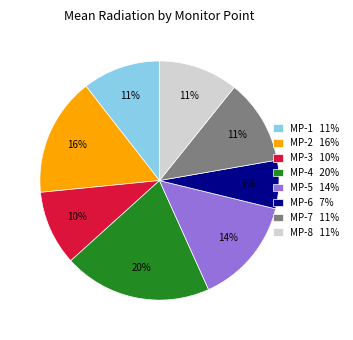

The MP-6 7% slice represents 7% of the pie. True or false?

True